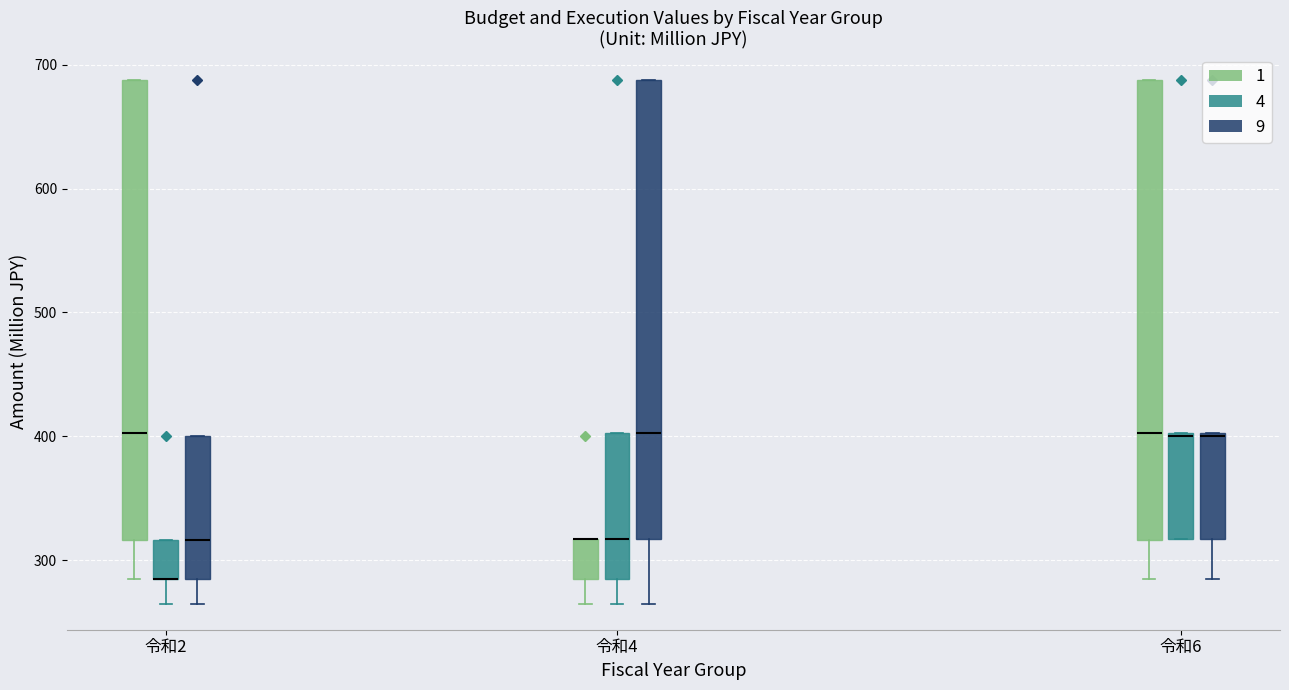

Reading left to right, read every box against the y-axis: the position of its median line, the range the box covers, and the ends of its whiskers. The values are not printed on the chart, so give them approximately, as read against the axis.

令和2 (1): median 400, box 320 to 690, whiskers 290 to 690
令和2 (4): median 290 (drawn on the box's lower edge), box 290 to 320, whiskers 270 to 320
令和2 (9): median 320, box 290 to 400, whiskers 270 to 400
令和4 (1): median 320 (drawn on the box's upper edge), box 290 to 320, whiskers 270 to 320
令和4 (4): median 320, box 290 to 400, whiskers 270 to 400
令和4 (9): median 400, box 320 to 690, whiskers 270 to 690
令和6 (1): median 400, box 320 to 690, whiskers 290 to 690
令和6 (4): median 400, box 320 to 400, whiskers 320 to 400
令和6 (9): median 400, box 320 to 400, whiskers 290 to 400